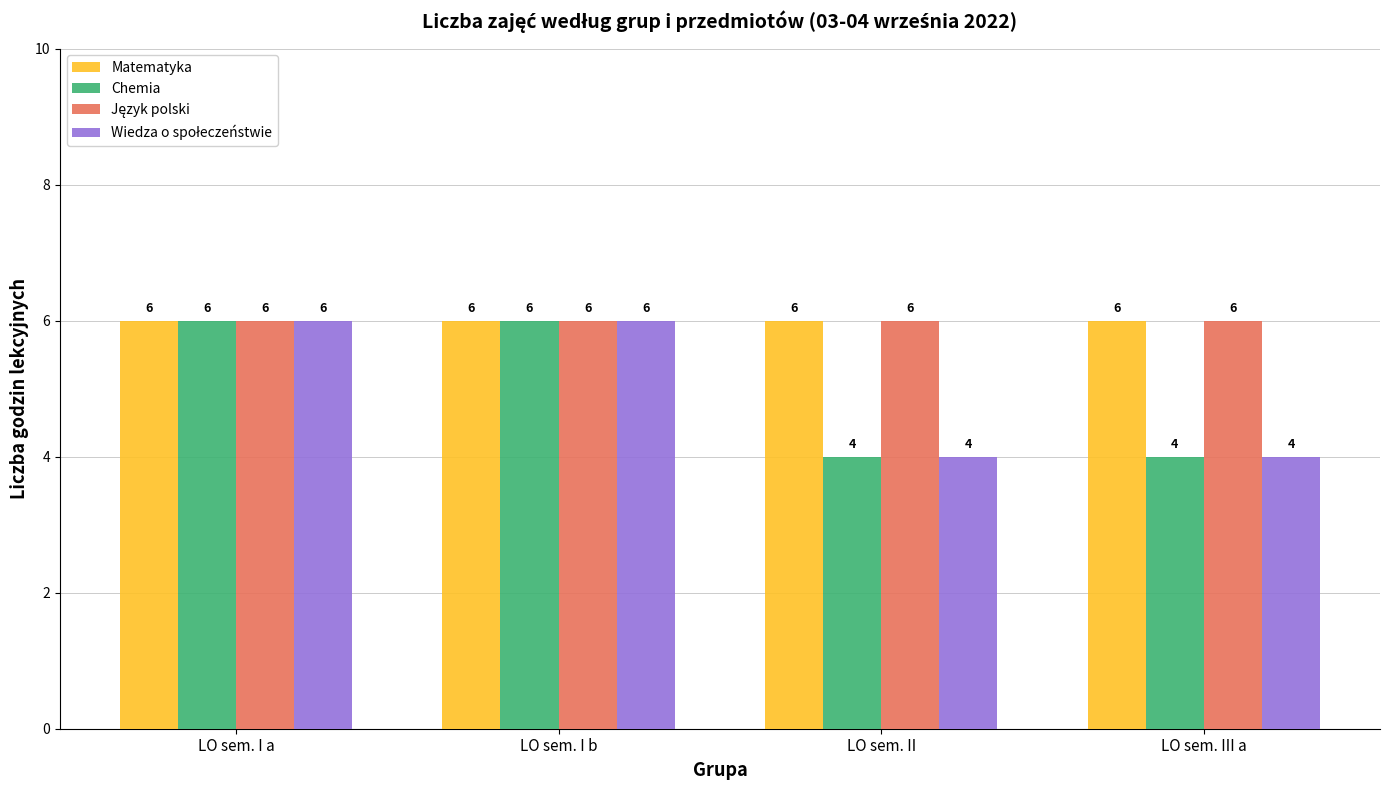

Count the Chemia values in the range 4 to 6.

4